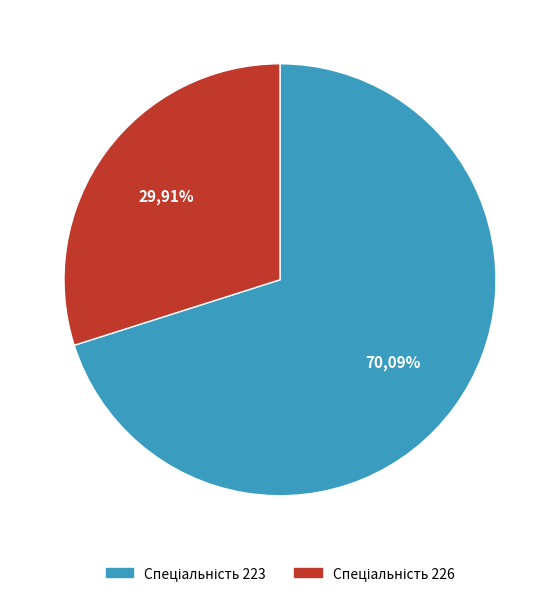

What is the majority slice?

223